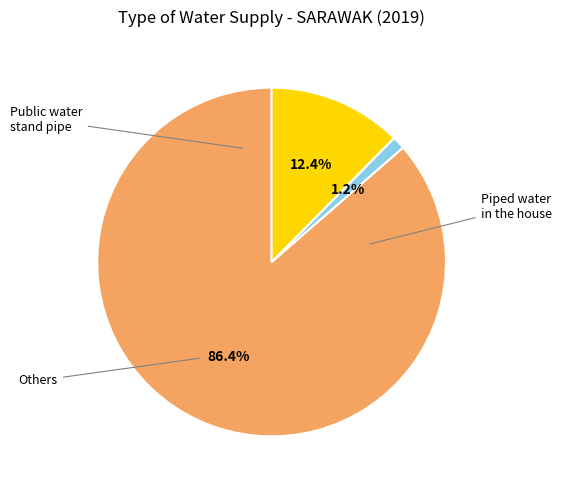

Is there a majority slice in this chart?

Yes